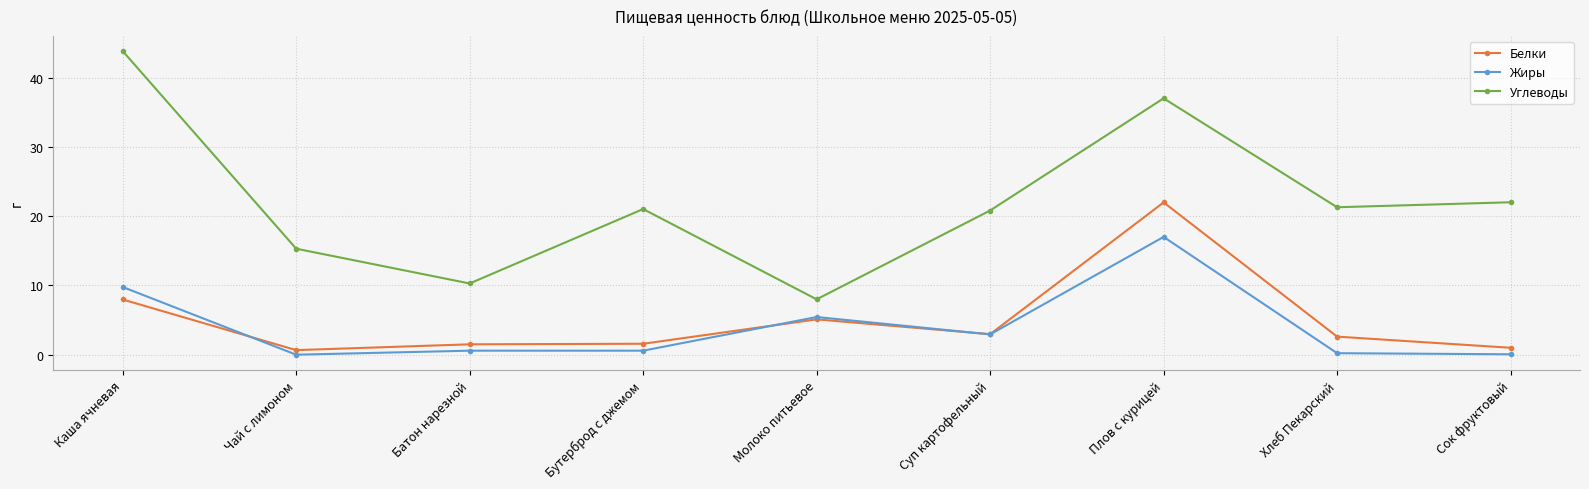

What value does the Жиры series have at Молоко питьевое?

5.4